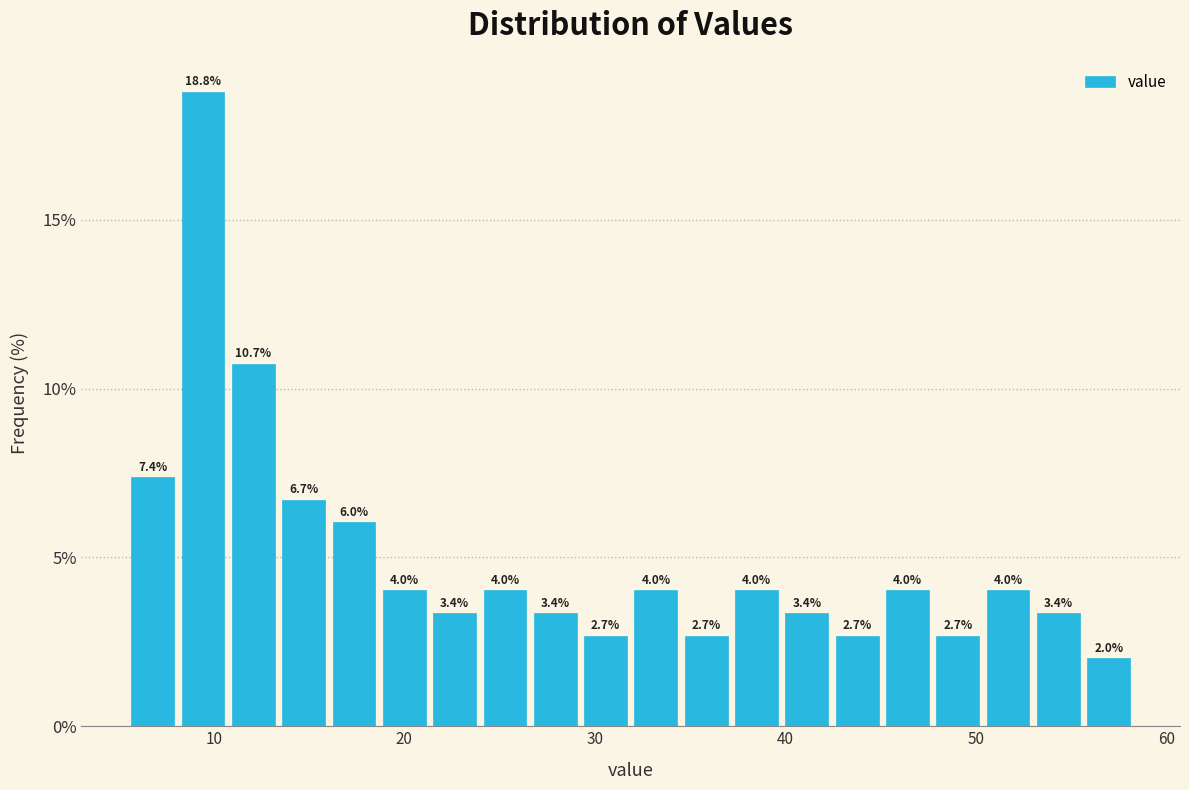

Around what value on the x-axis is the tallest bar? Give the approximate position of its centre, as read against the axis.

9